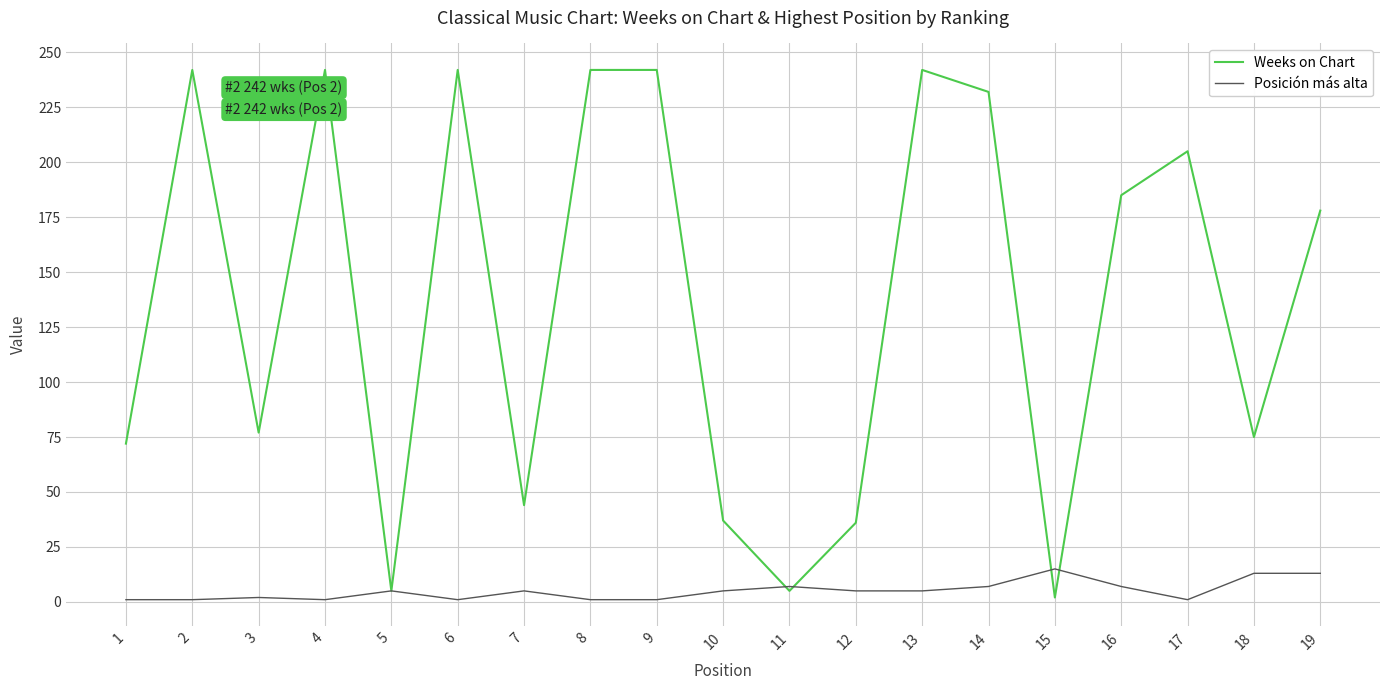

At 15, list the series in order from largest to smallest.

Posición más alta, Weeks on Chart